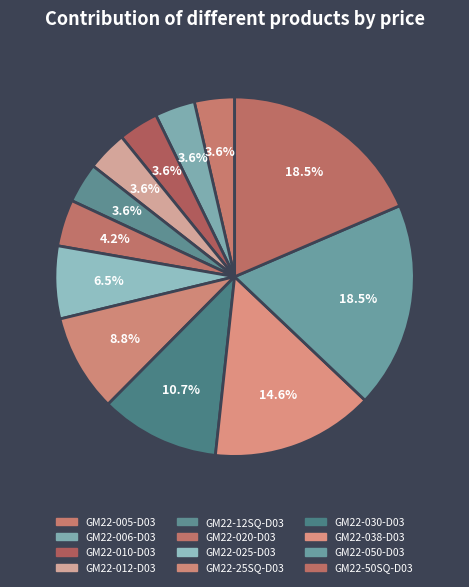

Approximately how many times larger is the value at GM22-50SQ-D03 compared to GM22-012-D03?

5.1